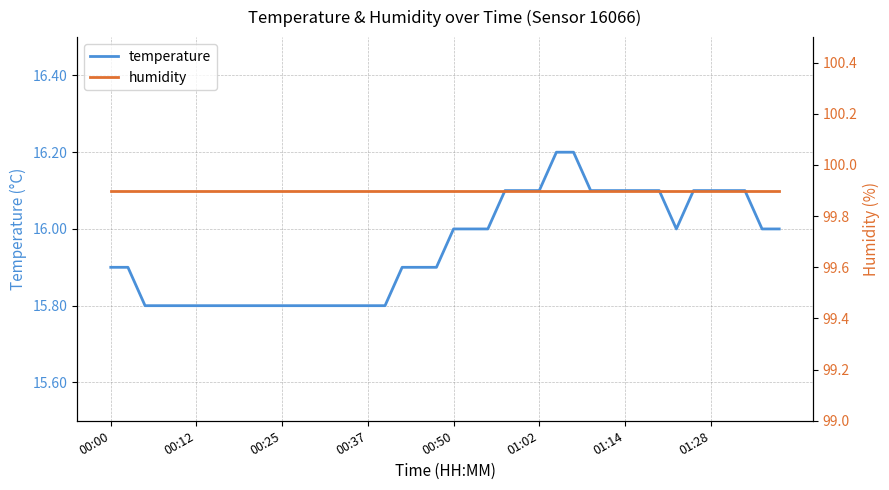

True or false: humidity and temperature intersect in this chart.

False